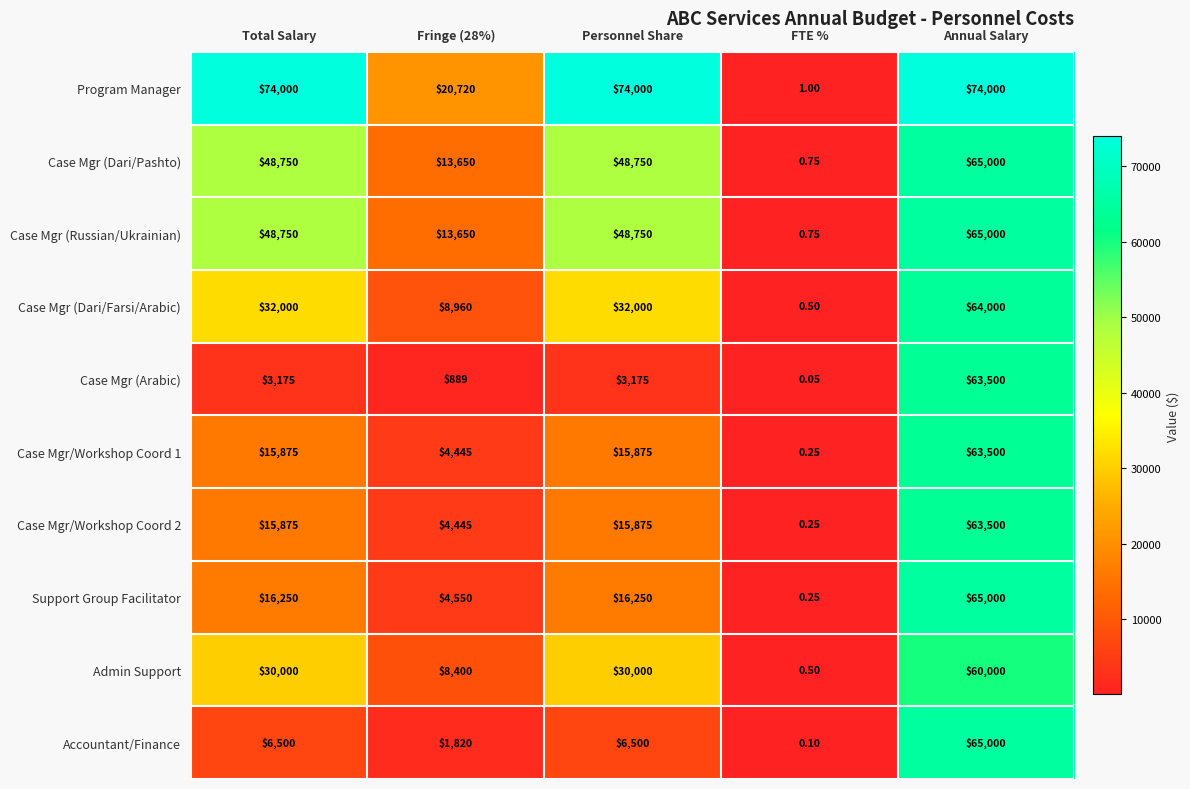

Which category has the lowest value in the Case Mgr/Workshop Coord 1 series?

FTE %